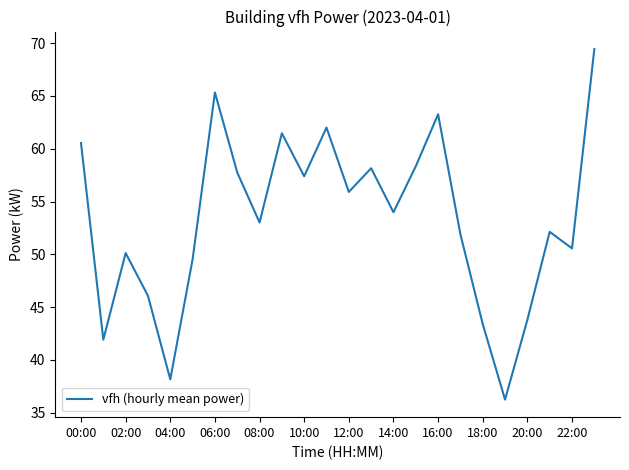

What is the difference between the maximum and minimum values?

33.2